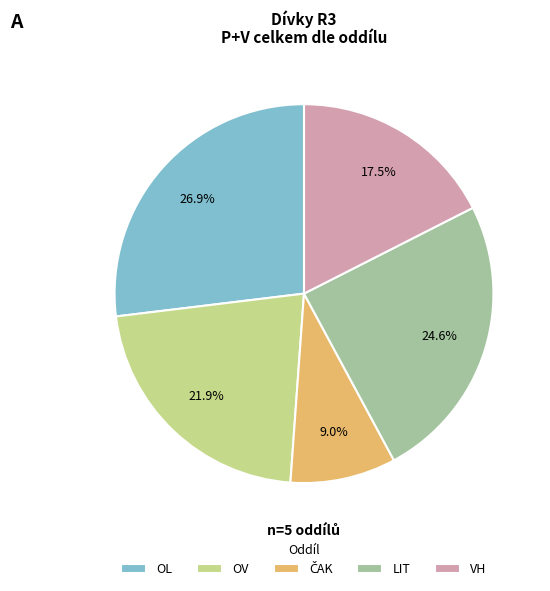

Which has a higher value, VH or LIT?

LIT